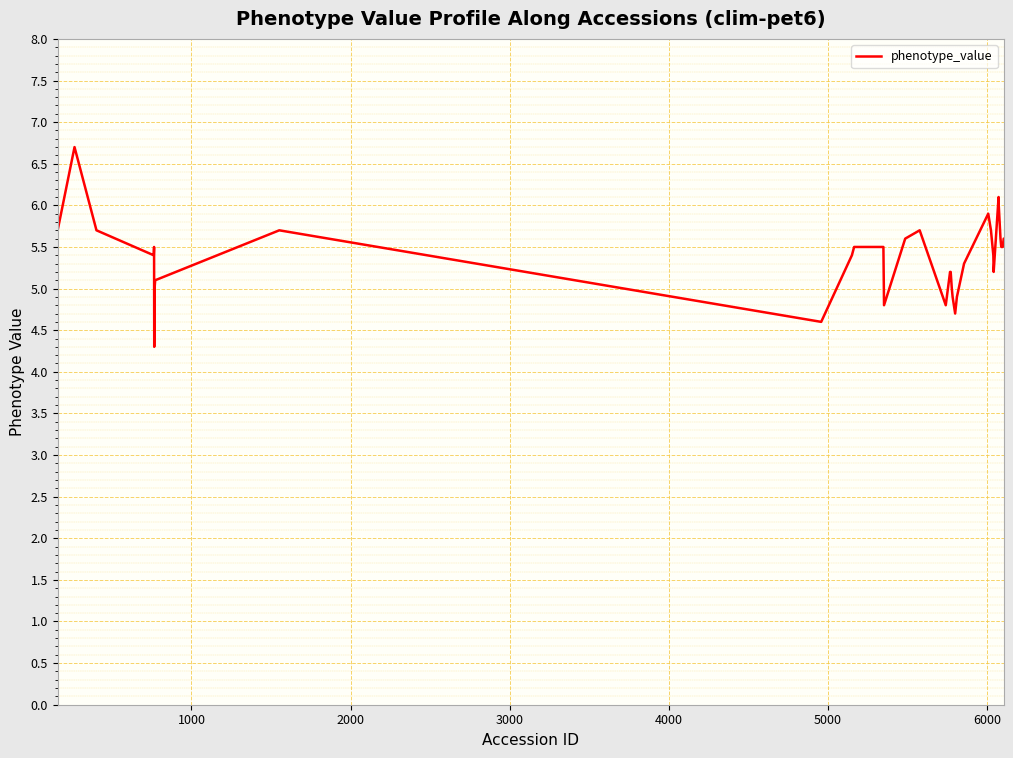

What is the maximum value shown in the chart?

6.7